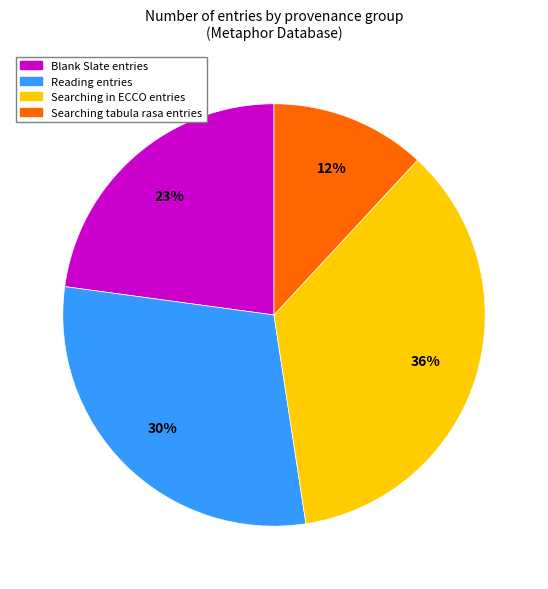

To the nearest percent, what is the difference between the largest and smallest slice percentages?

24%